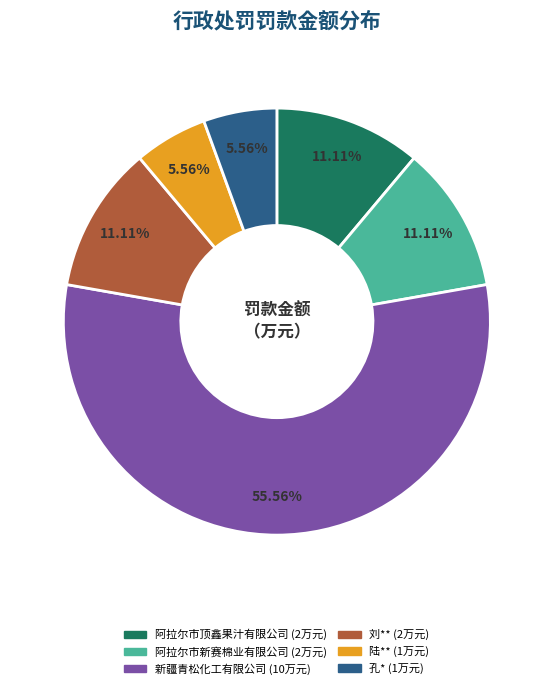

To the nearest percent, what is the difference between the 刘** and 陆** slice percentages?

6%